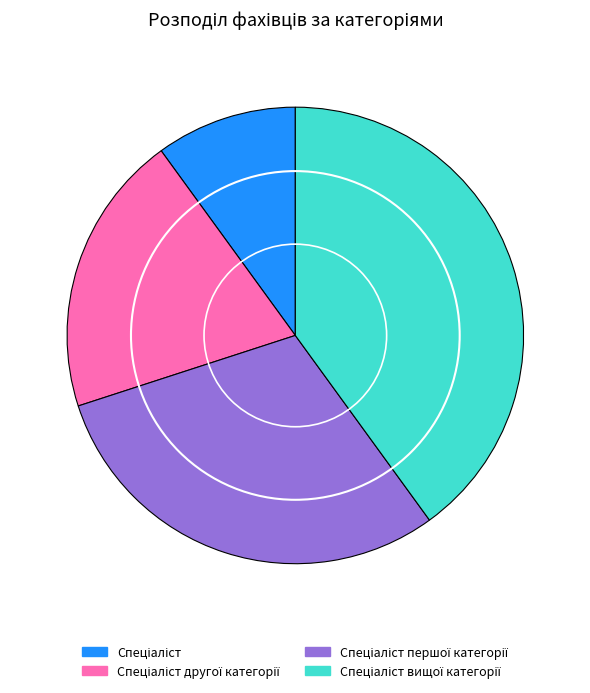

Does any single category account for the majority?

No